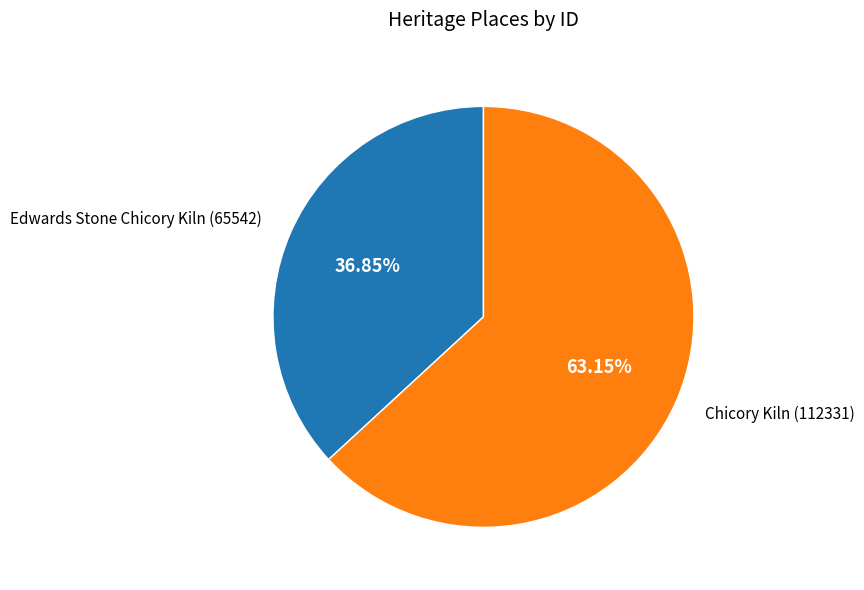

Which category accounts for the majority?

Chicory Kiln